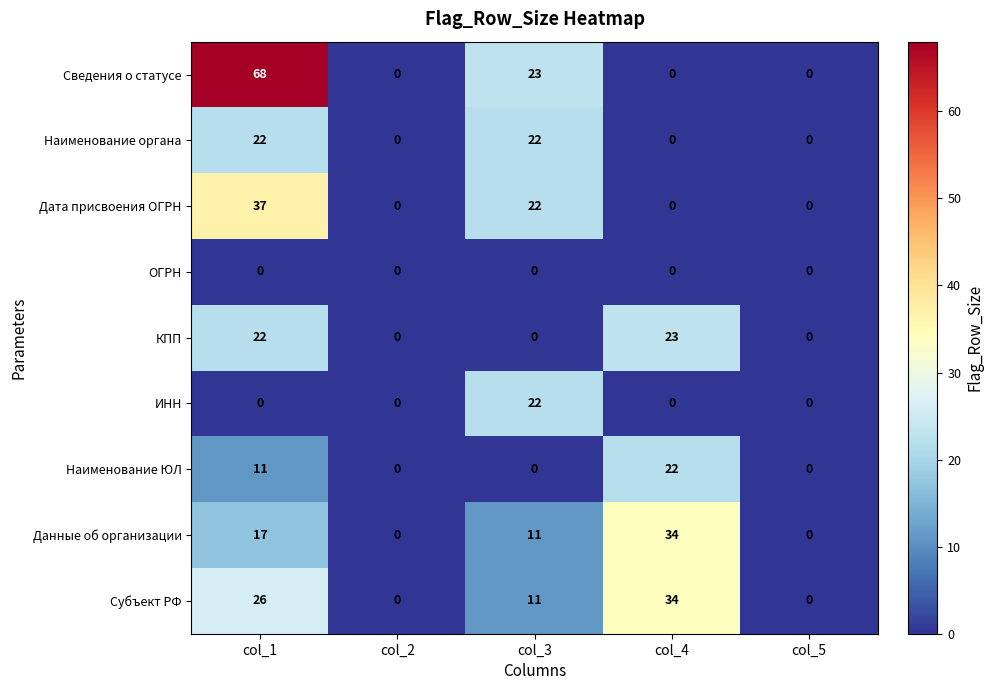

Is it true that Дата присвоения ОГРН equals -15 at col_5?

False